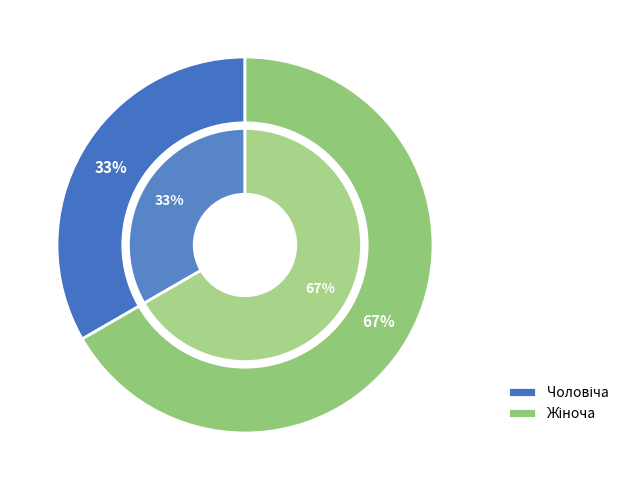

Approximately how many times larger is the value at Жіноча compared to Чоловіча?

2.0